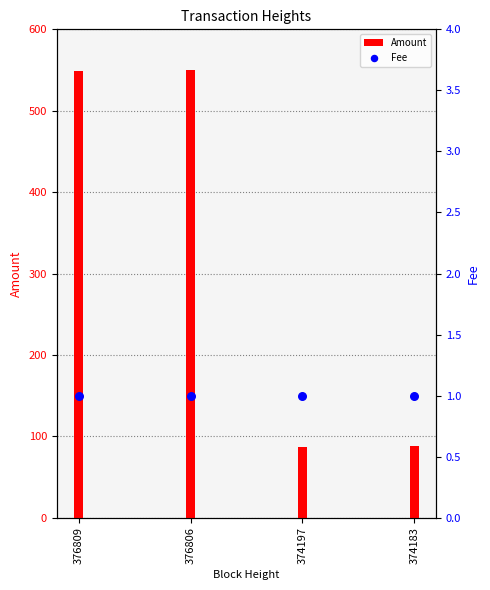

What are all the series names shown in the legend?

Amount, Fee